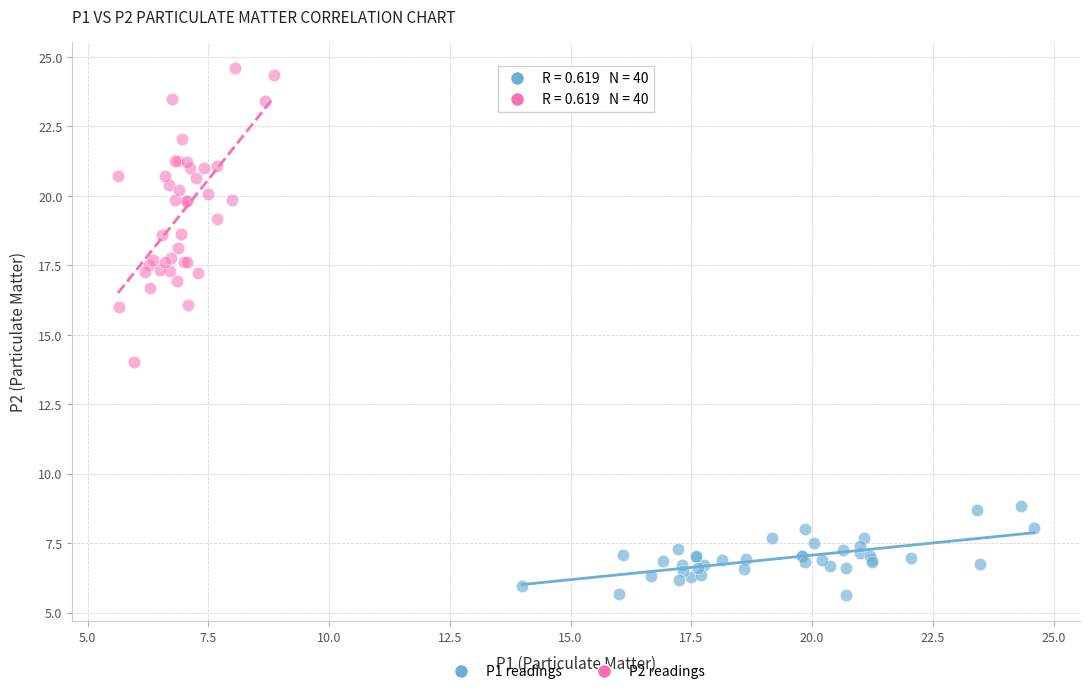

Which series reaches the maximum Y coordinate?

P2 readings